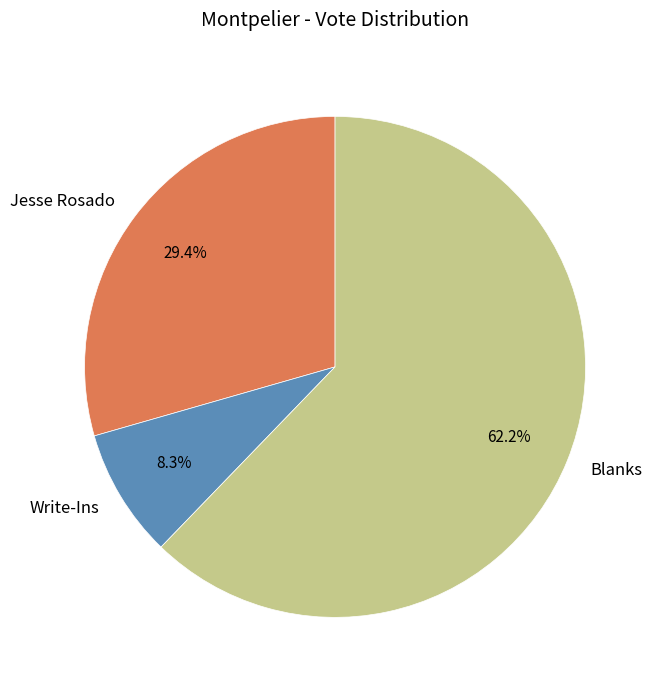

Which category has the smallest portion of the pie?

Write-Ins